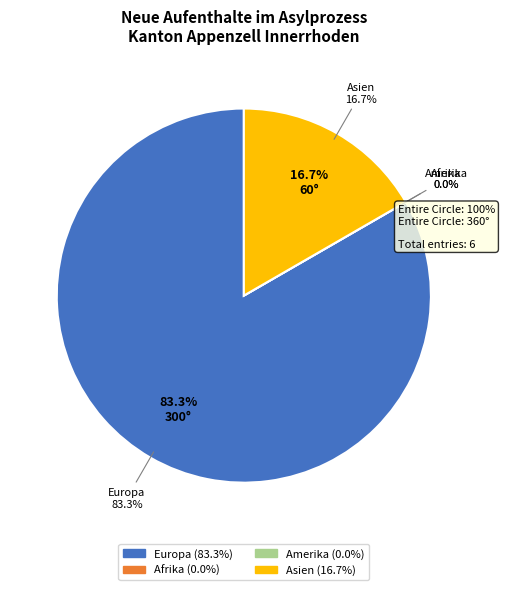

Which category accounts for the majority?

Europa